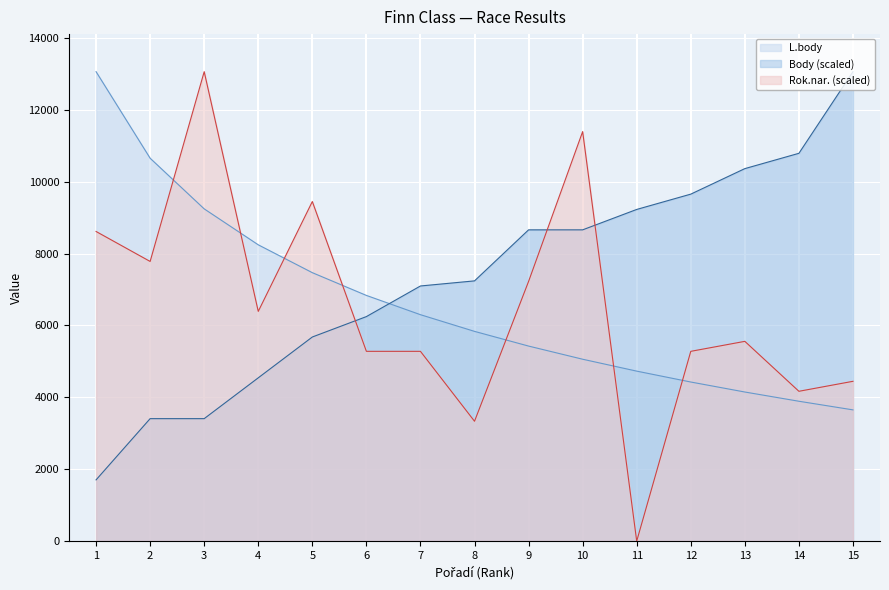

The Rok.nar. series shows 2497.5 at 4. True or false?

False